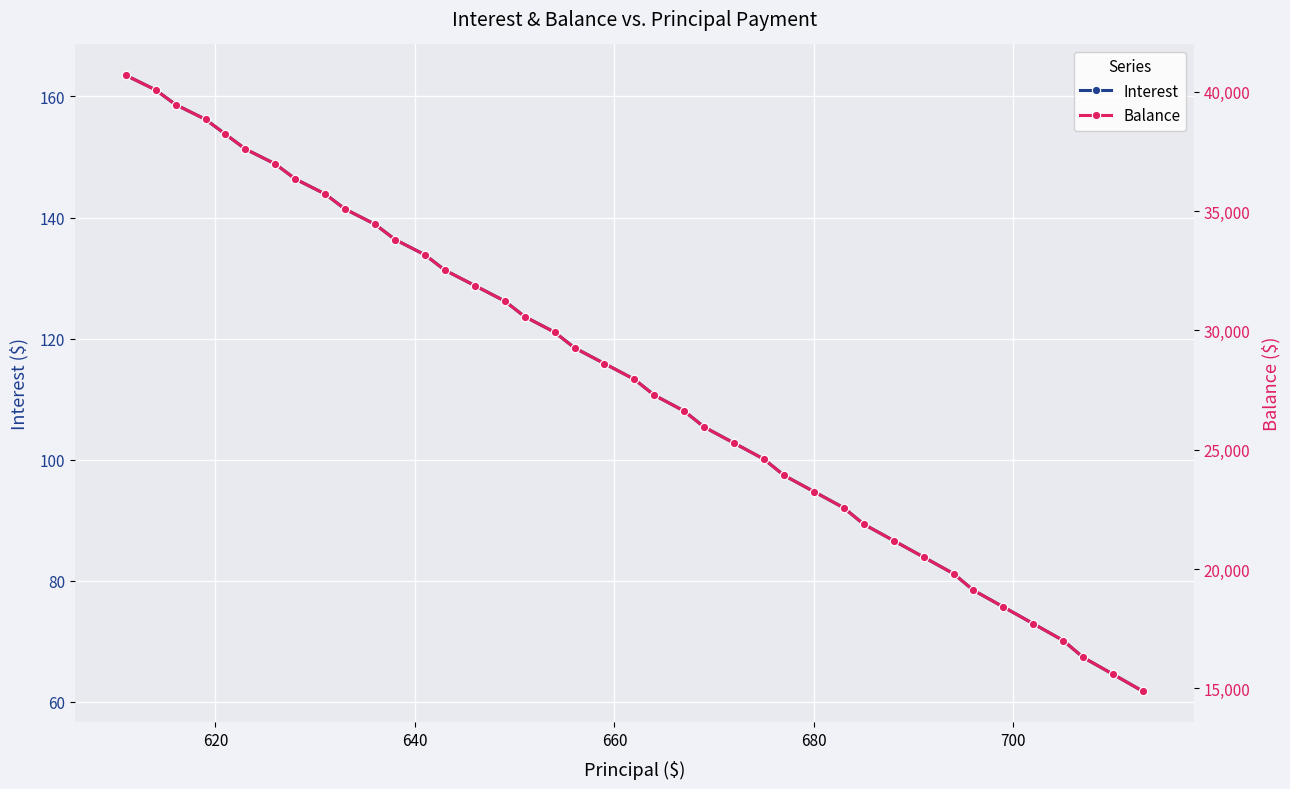

Reading right to left, extract all data points from this chart.

Interest: 61.7	64.5	67.3	70.1	72.9	75.6	78.4	81.1	83.9	86.6	89.3	92.0	94.7	97.4	100.1	102.7	105.4	108.0	110.6	113.3	115.9	118.5	121.0	123.6	126.2	128.8	131.3	133.8	136.4	138.9	141.4	143.9	146.4	148.8	151.3	153.8	156.2	158.7	161.1	163.5
Balance: 14873.0	15586.0	16296.0	17003.0	17708.0	18410.0	19109.0	19805.0	20499.0	21190.0	21878.0	22563.0	23246.0	23926.0	24603.0	25278.0	25950.0	26619.0	27286.0	27950.0	28612.0	29271.0	29927.0	30581.0	31232.0	31881.0	32527.0	33170.0	33811.0	34449.0	35085.0	35718.0	36349.0	36977.0	37603.0	38226.0	38847.0	39466.0	40082.0	40696.0